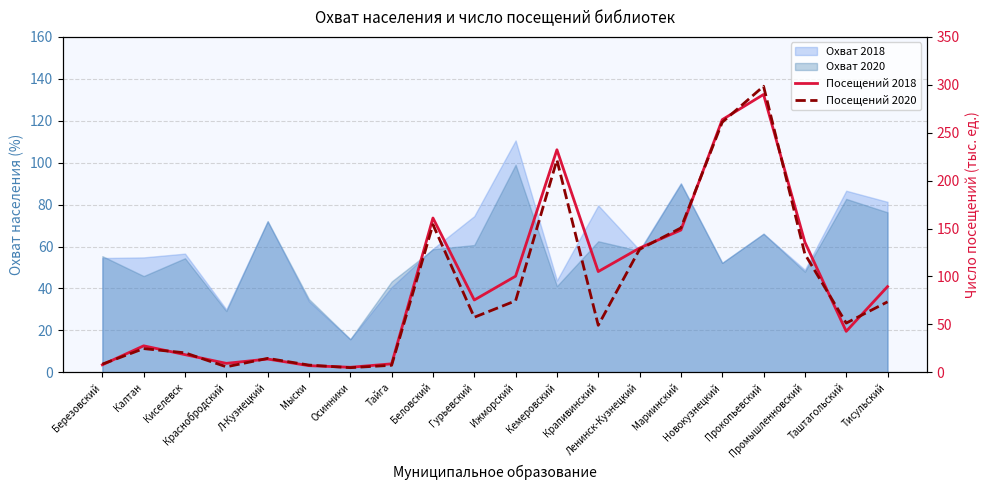

How many lines are shown in the chart?

2